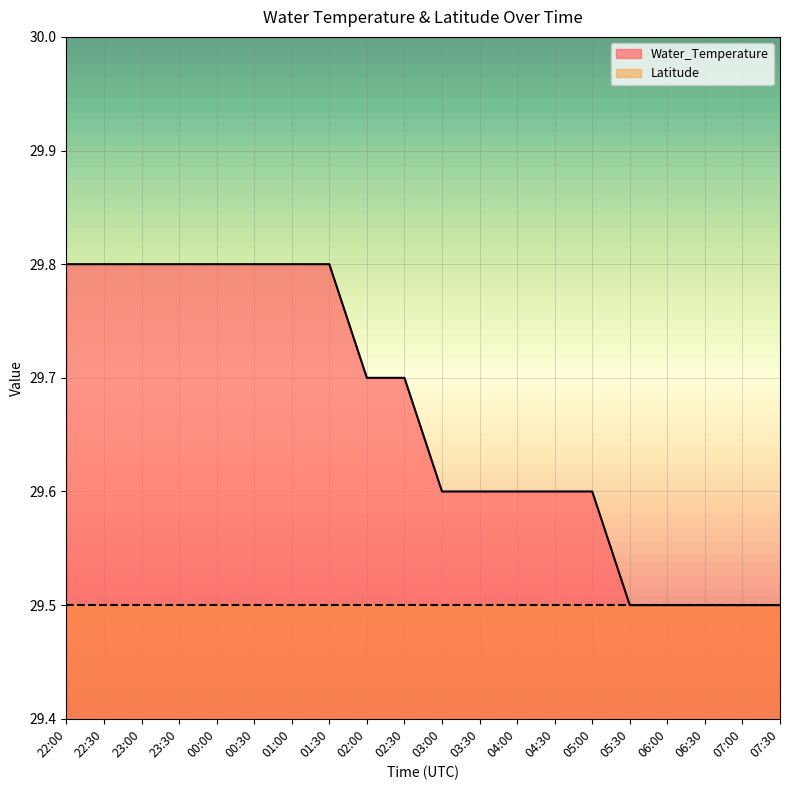

Which label corresponds to the smallest value in the chart?

05:30